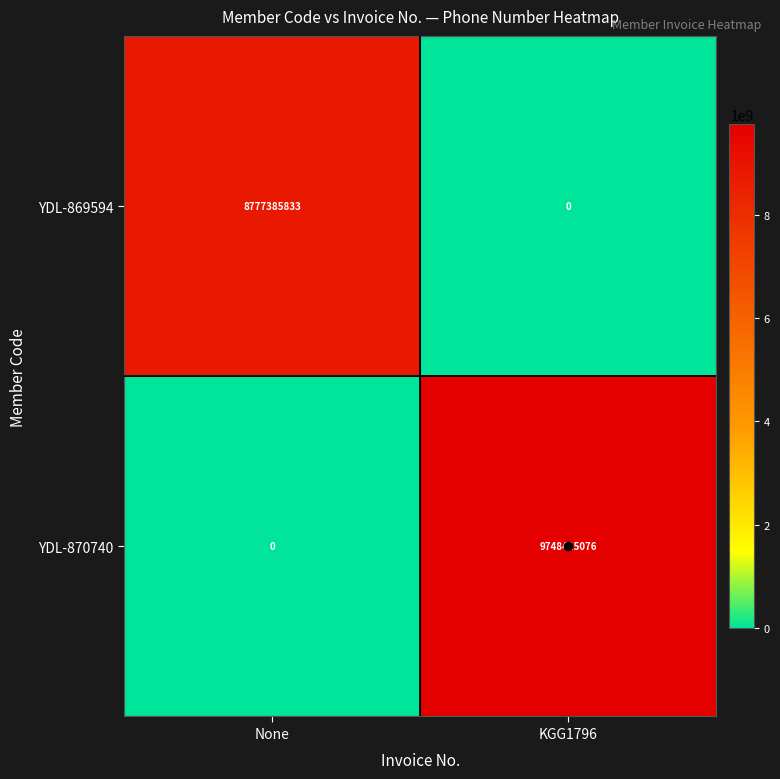

What is the sum of the YDL-869594 values at None and KGG1796?

8777385833